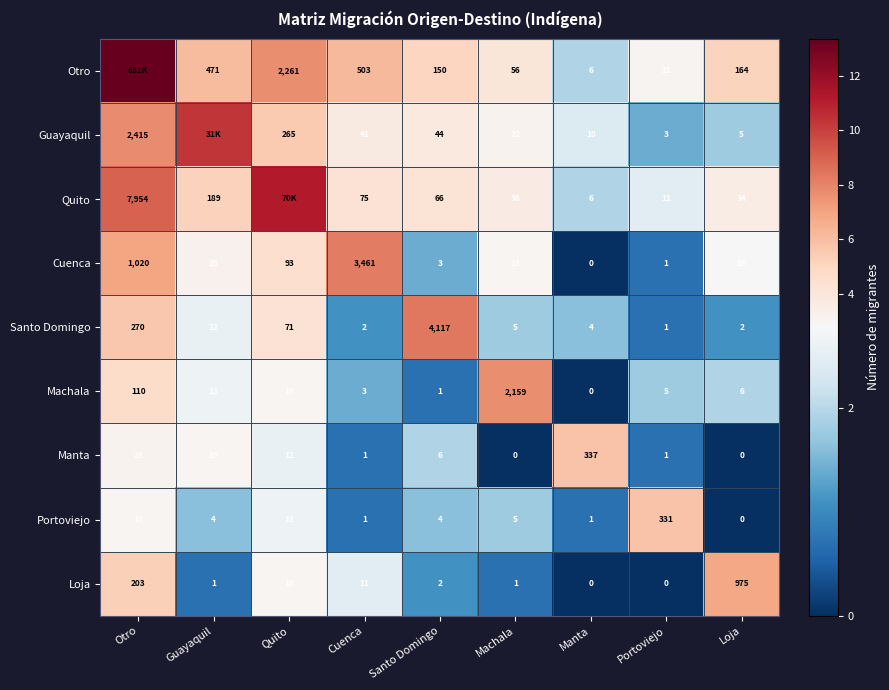

List the labels in order of Cuenca value, largest first.

Cuenca, Otro, Quito, Guayaquil, Machala, Loja, Santo Domingo, Portoviejo, Manta